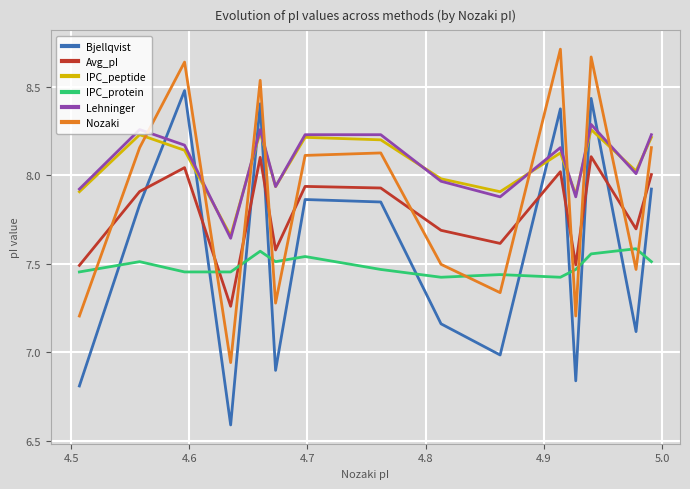

True or false: Bjellqvist and Nozaki intersect in this chart.

False